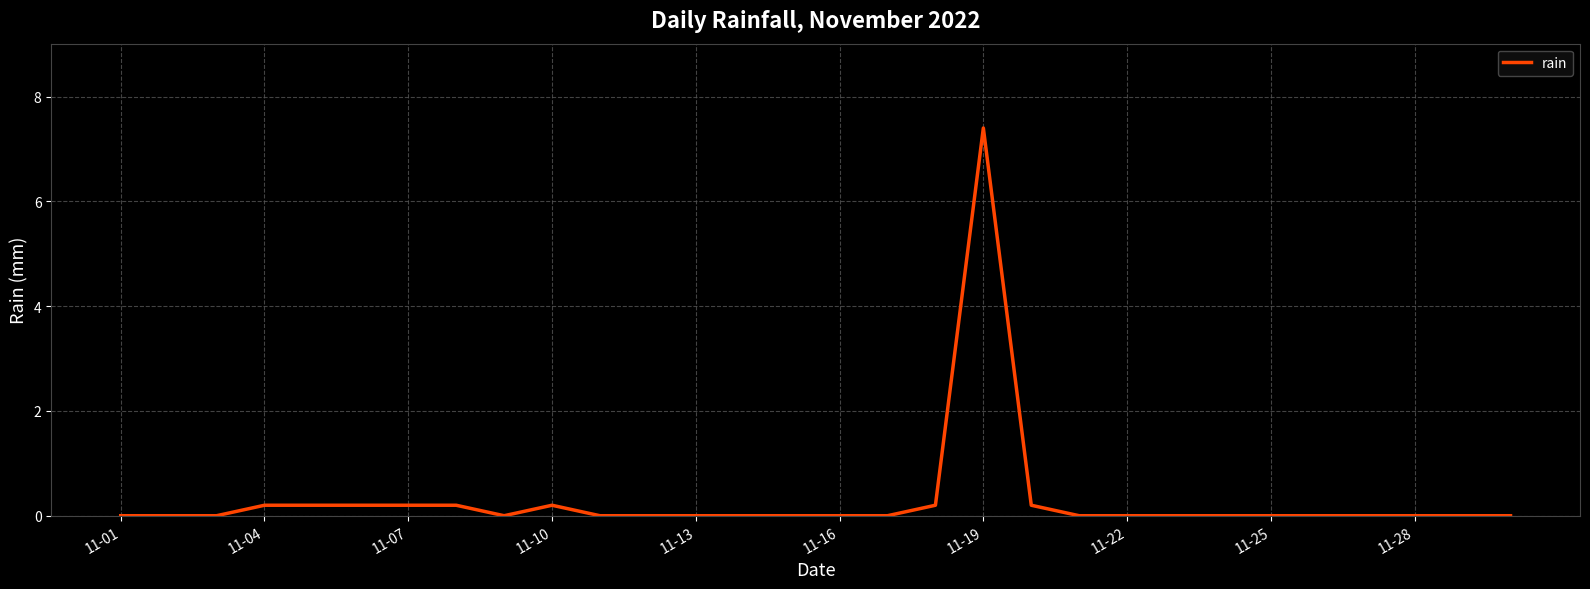

What is the maximum value shown in the chart?

7.4